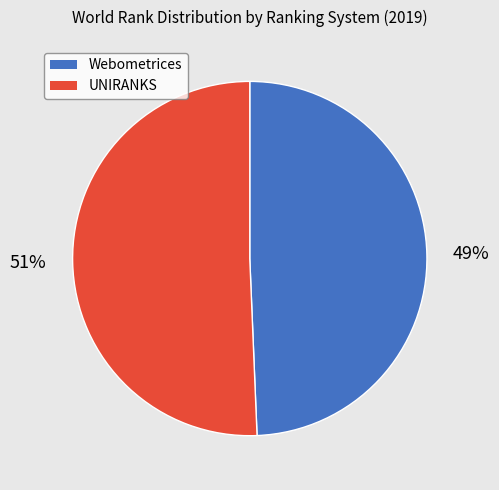

To the nearest percent, what is the combined percentage of UNIRANKS and Webometrices?

100%